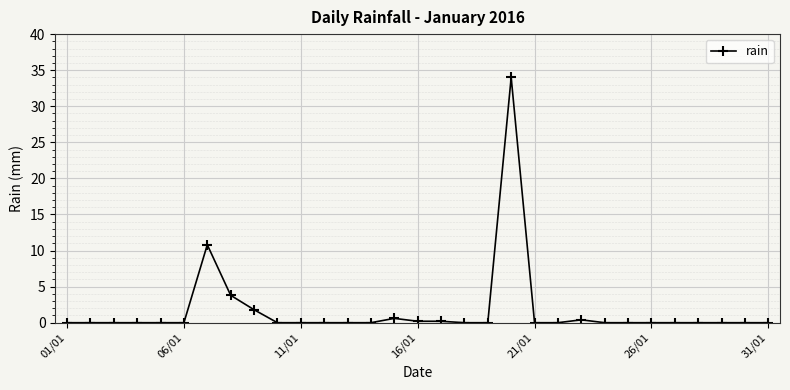

What is the greatest value displayed?

34.0